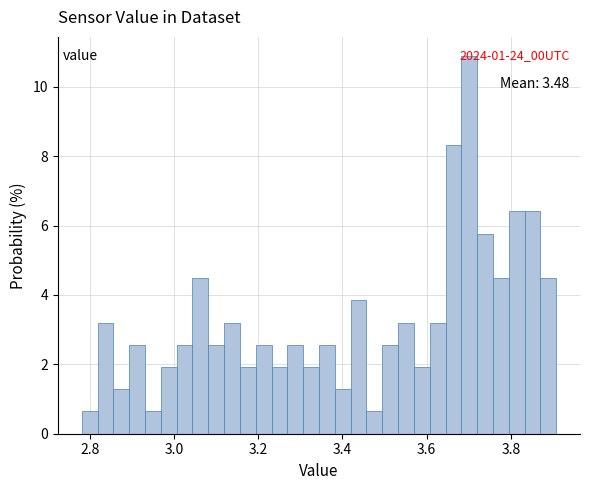

Around what value on the x-axis is the tallest bar? Give the approximate position of its centre, as read against the axis.

3.70